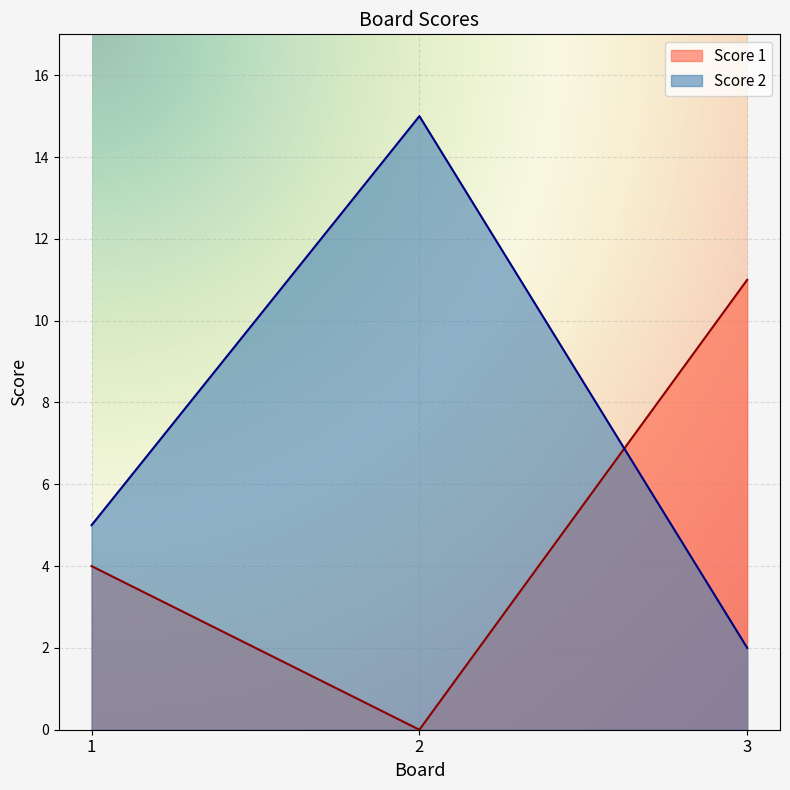

Between 3 and 1, which is larger?

3